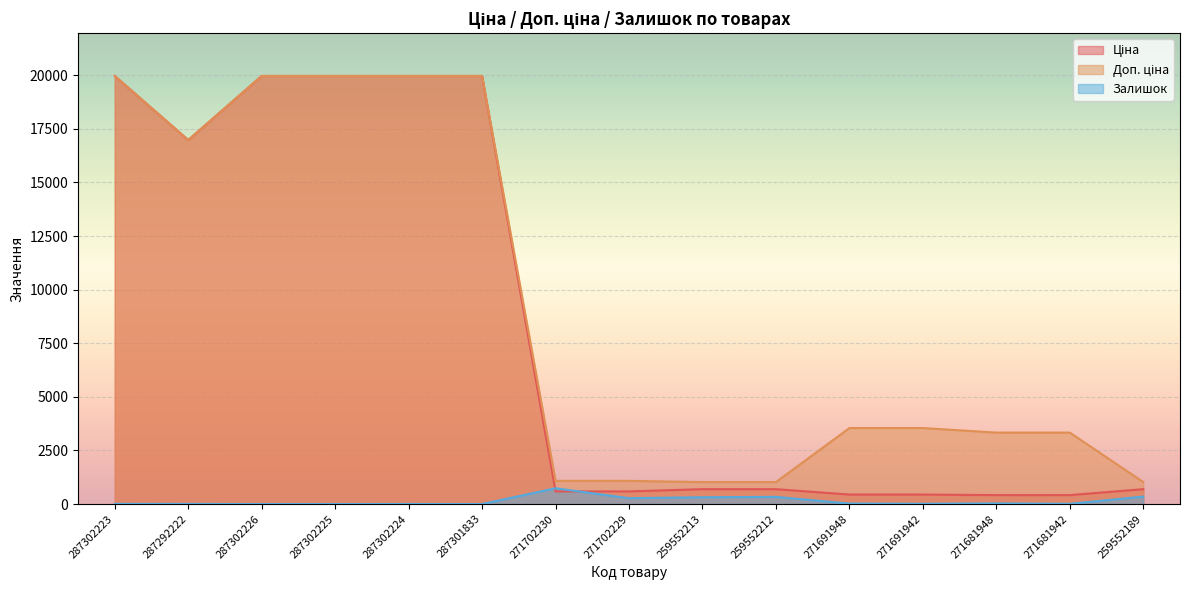

What is the difference between the Залишок values at 259552213 and 259552189?

30.0